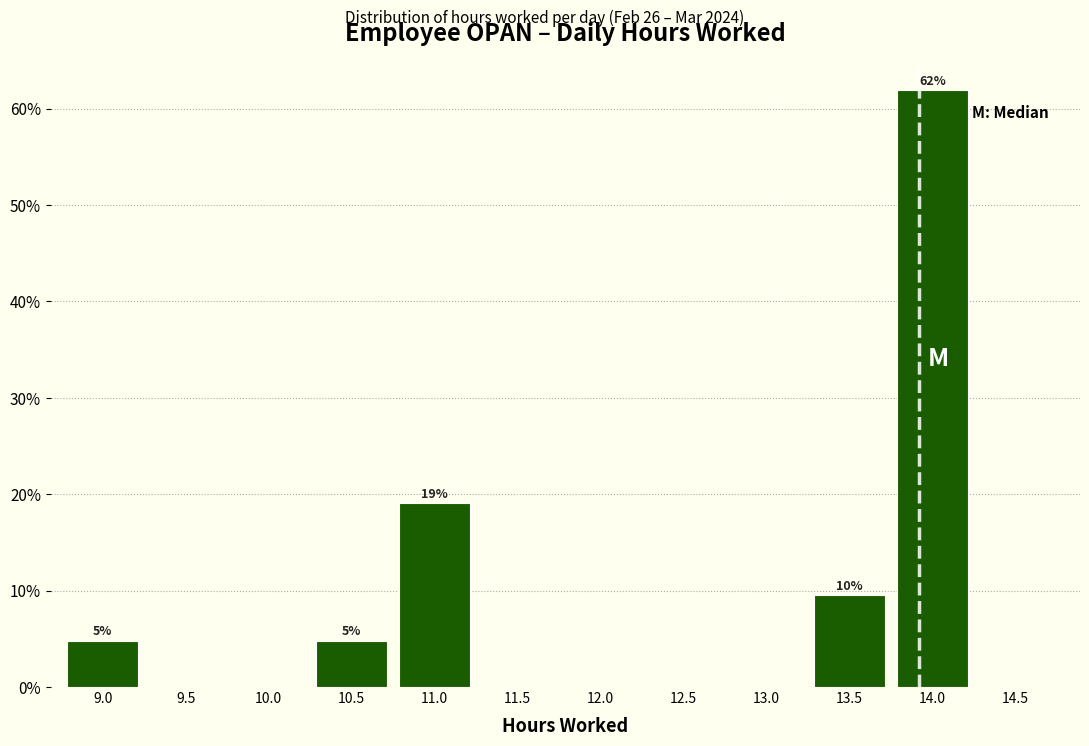

Reading right to left, transcribe all the data shown in this chart.

14.5=0.0	14.0=61.9	13.5=9.5	13.0=0.0	12.5=0.0	12.0=0.0	11.5=0.0	11.0=19.0	10.5=4.8	10.0=0.0	9.5=0.0	9.0=4.8